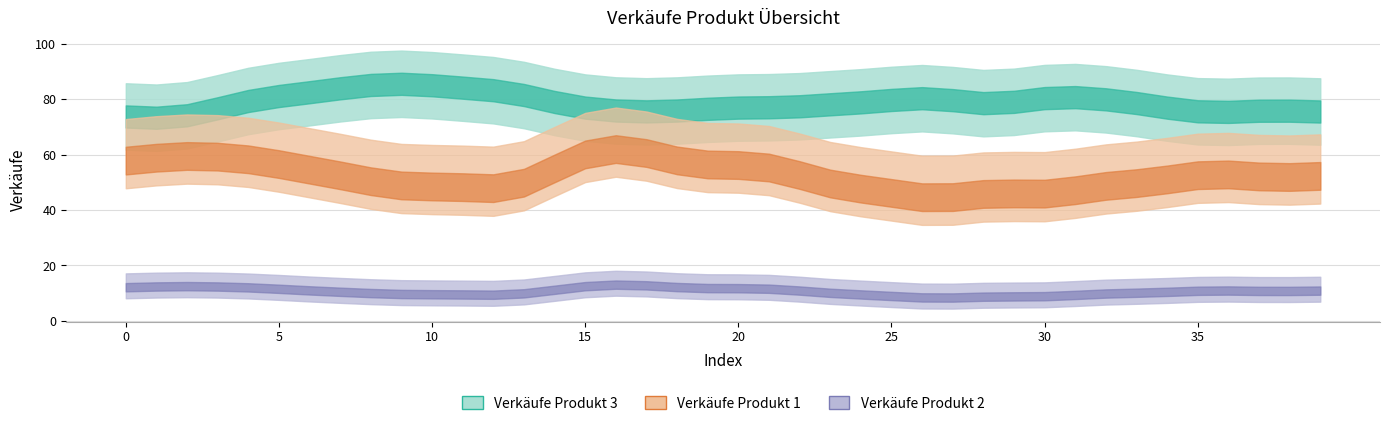

True or false: Verkäufe Produkt 2 and Verkäufe Produkt 3 cross at least once.

False